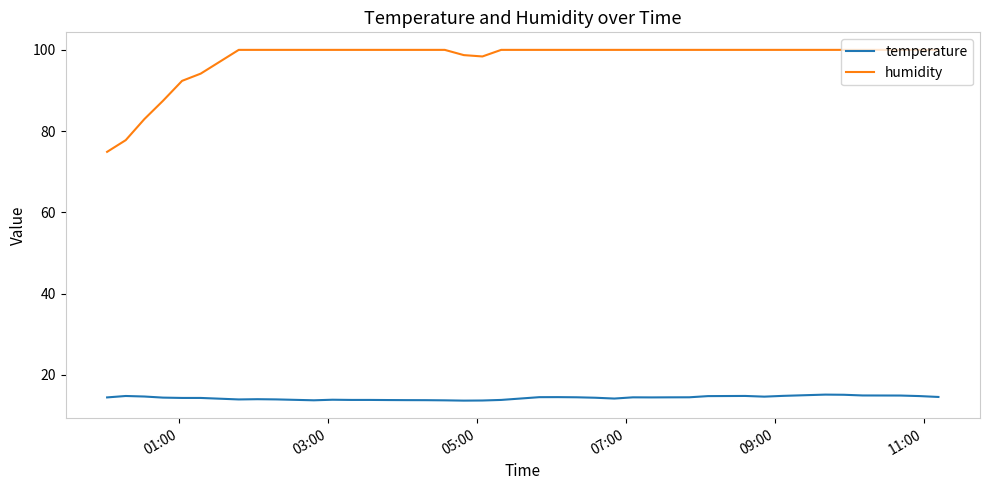

True or false: humidity and temperature intersect in this chart.

False